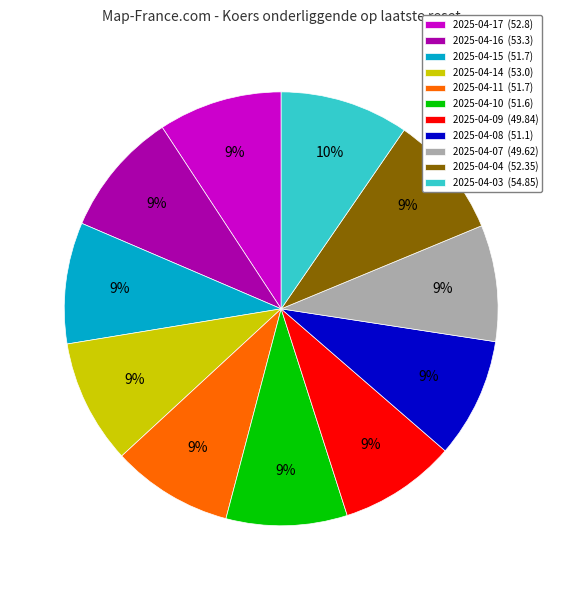

To the nearest percent, what is the combined percentage of 2025-04-08 (51.1) and 2025-04-07 (49.62)?

18%